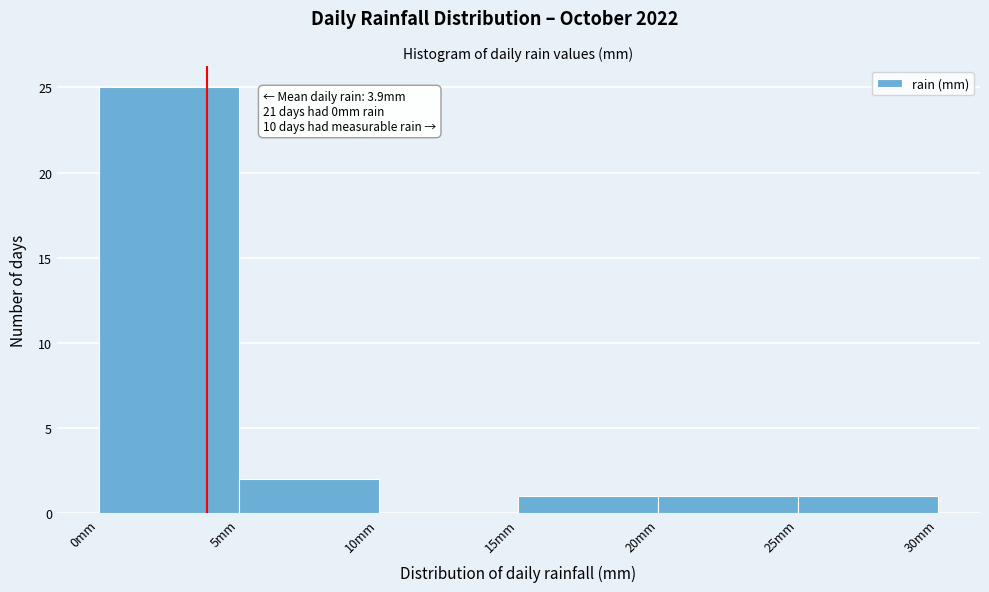

Over which range of the x-axis is the bar tallest?

0 to 5